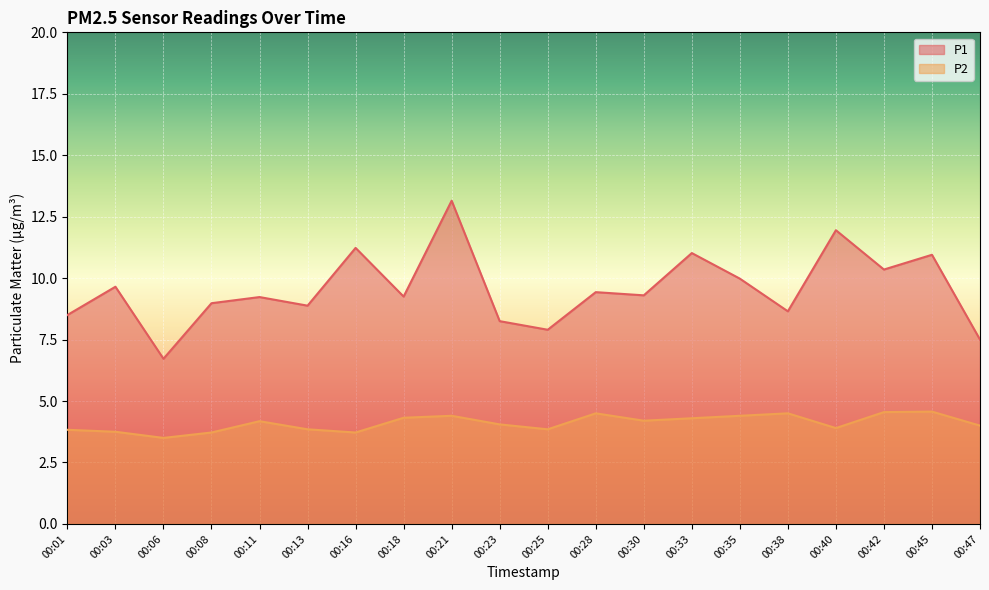

Where is P2 nearest to the value 4?

00:47